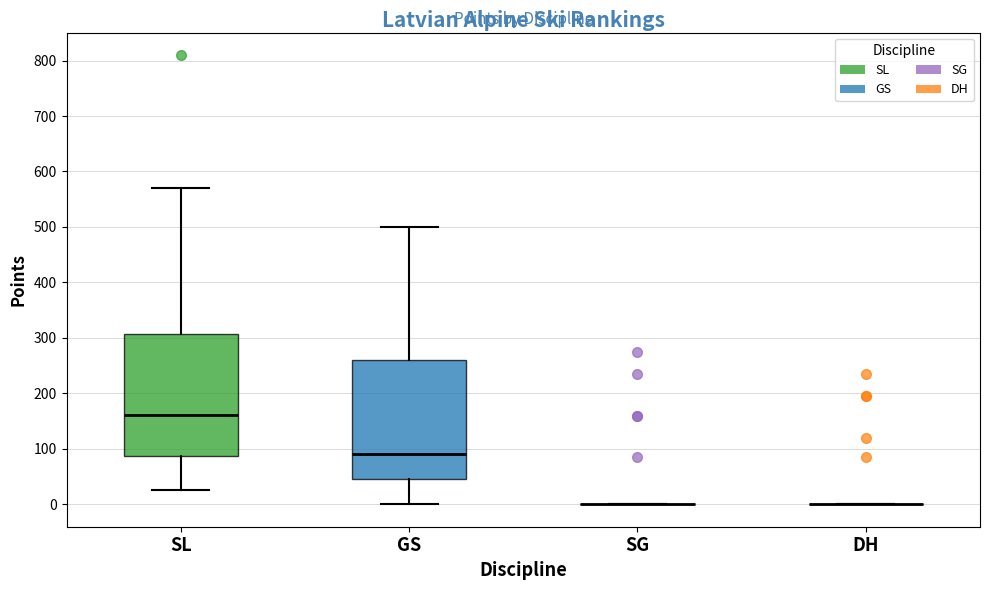

Reading left to right, read every box against the y-axis: the position of its median line, the range the box covers, and the ends of its whiskers. The values are not printed on the chart, so give them approximately, as read against the axis.

SL: median 160, box 90 to 310, whiskers 30 to 570
GS: median 90, box 50 to 260, whiskers 0 to 500
SG: box collapsed to a line at 0, whiskers 0 to 0
DH: box collapsed to a line at 0, whiskers 0 to 0